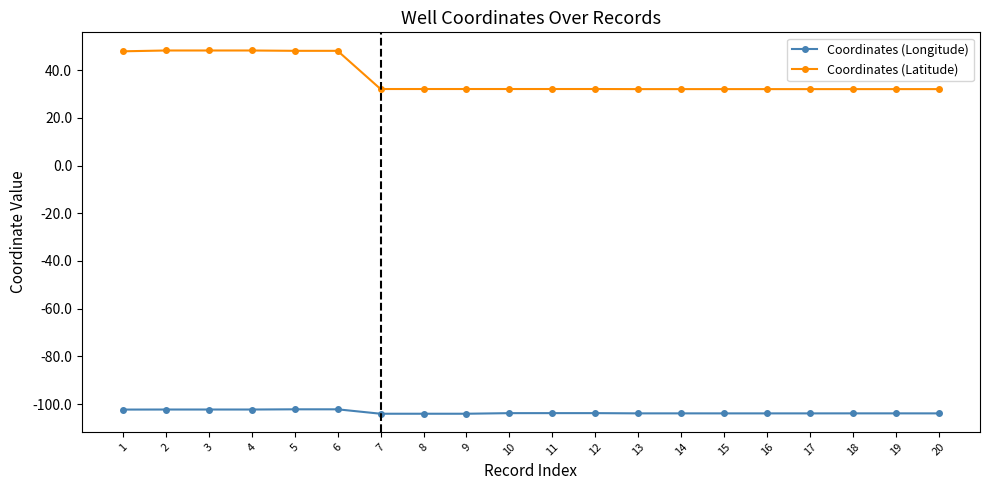

What is the maximum value shown in the chart?

48.2